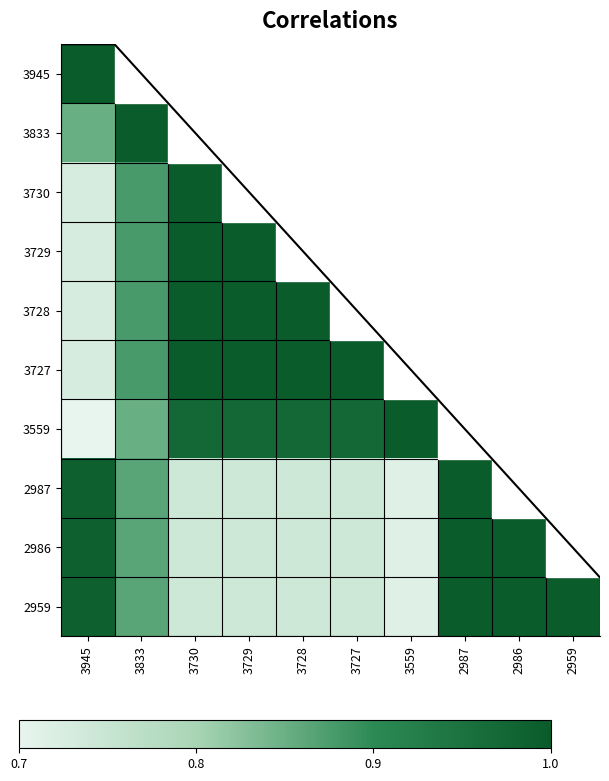

The 2959 series shows 1.0 at 3559. True or false?

False